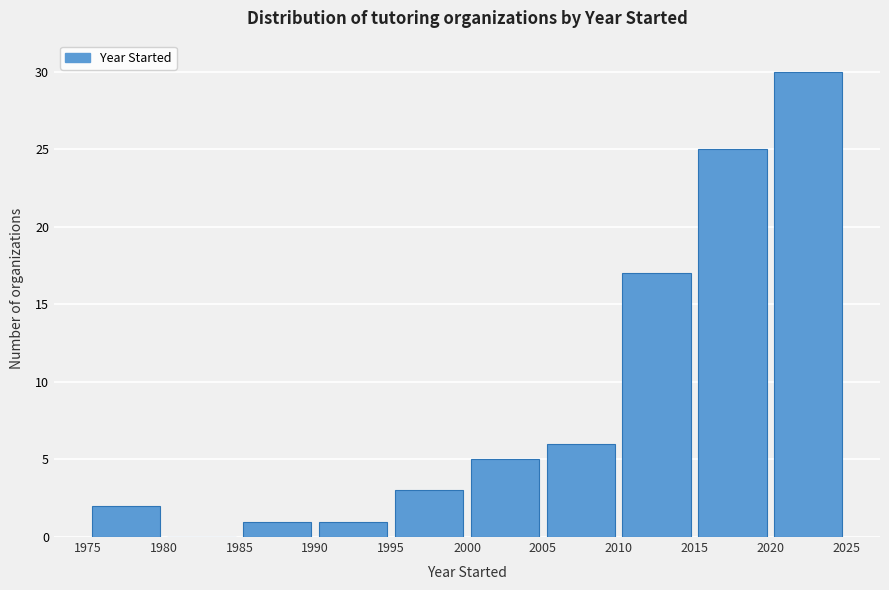

What is the height of the bar covering 1985 to 1990 on the x-axis? The values are not printed on the chart, so give them approximately, as read against the axis.

1